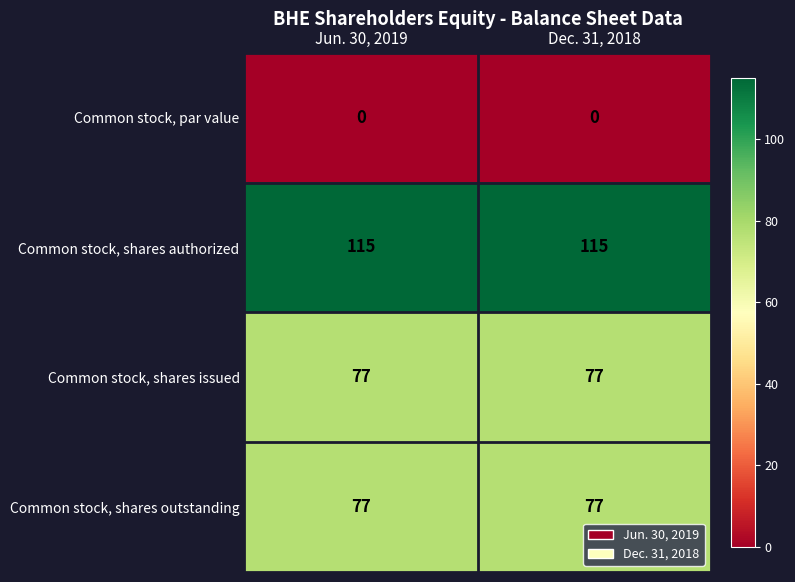

Is it true that Common stock, shares outstanding equals 127 at Dec. 31, 2018?

False